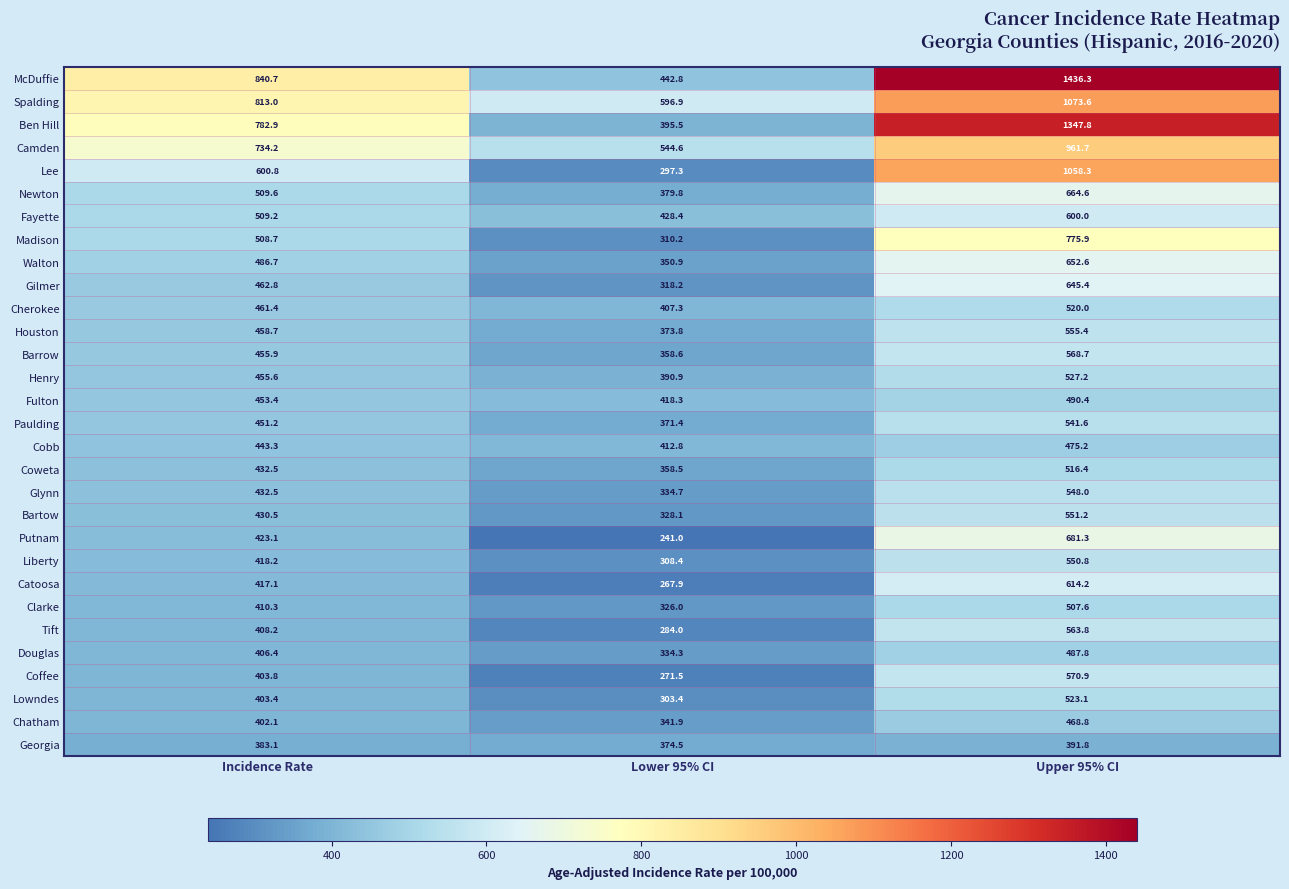

What is the average value of the Clarke series?

414.6